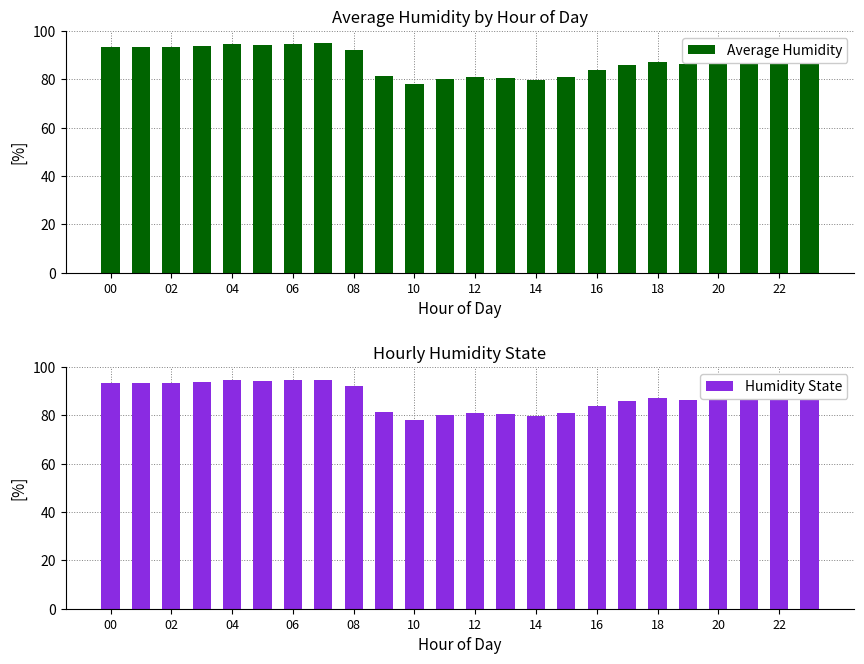

At how many categories does at least one series exceed 86?

15